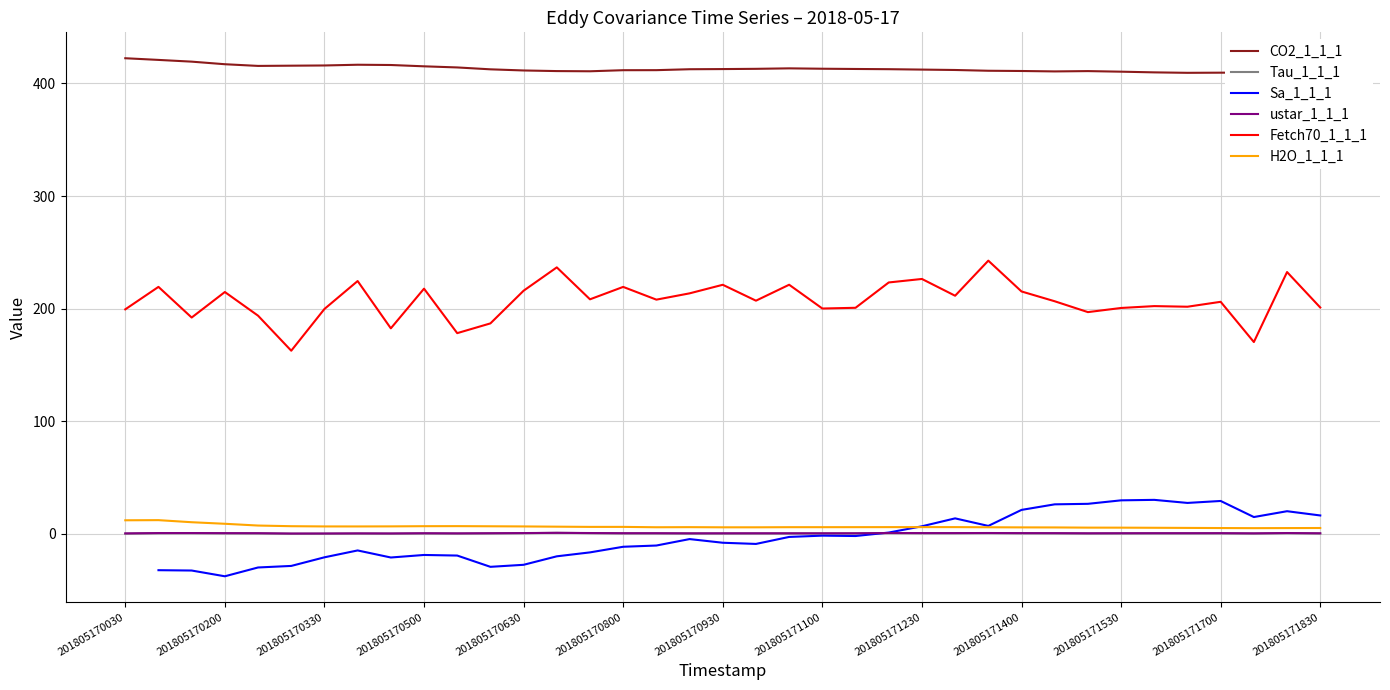

True or false: ustar_1_1_1 and CO2_1_1_1 intersect in this chart.

False